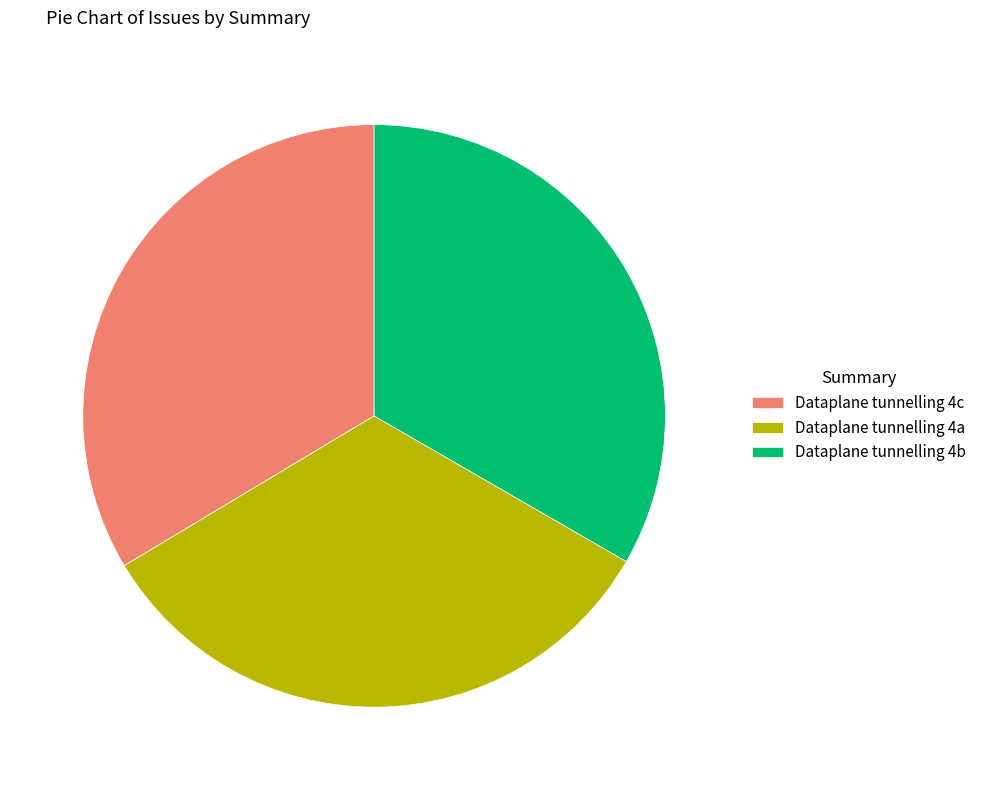

Is the sum of Dataplane tunnelling 4b and Dataplane tunnelling 4a greater than half?

Yes